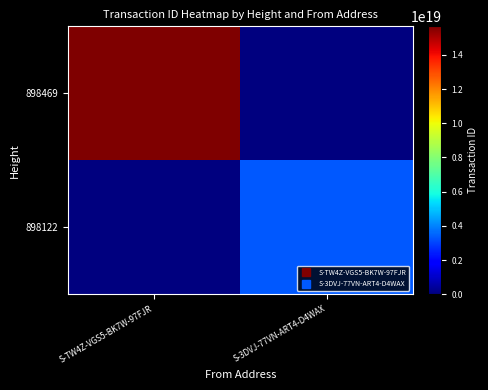

Between S-TW4Z-VGS5-BK7W-97FJR and S-3DVJ-77VN-ART4-D4WAX, which series saw the biggest shift?

898469